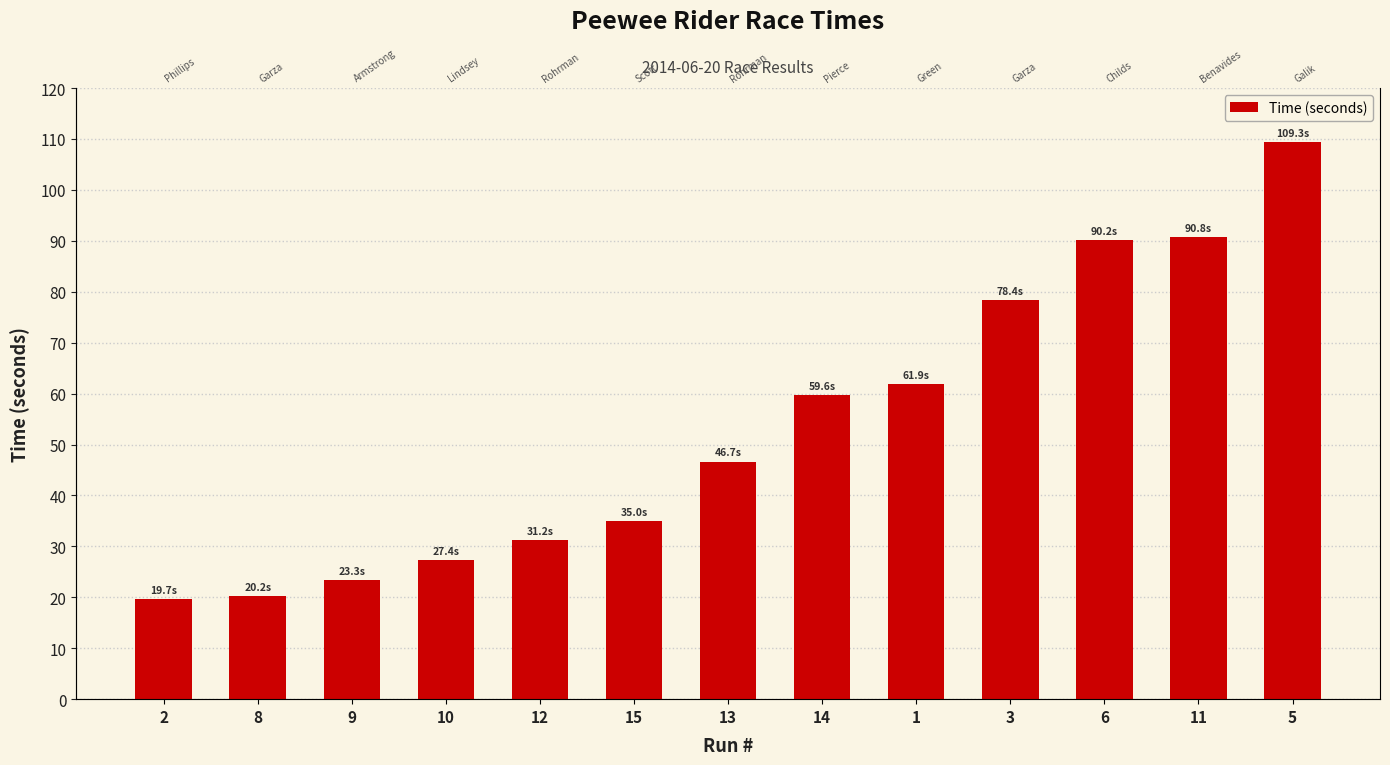

Where is the data nearest to the value 64?

1